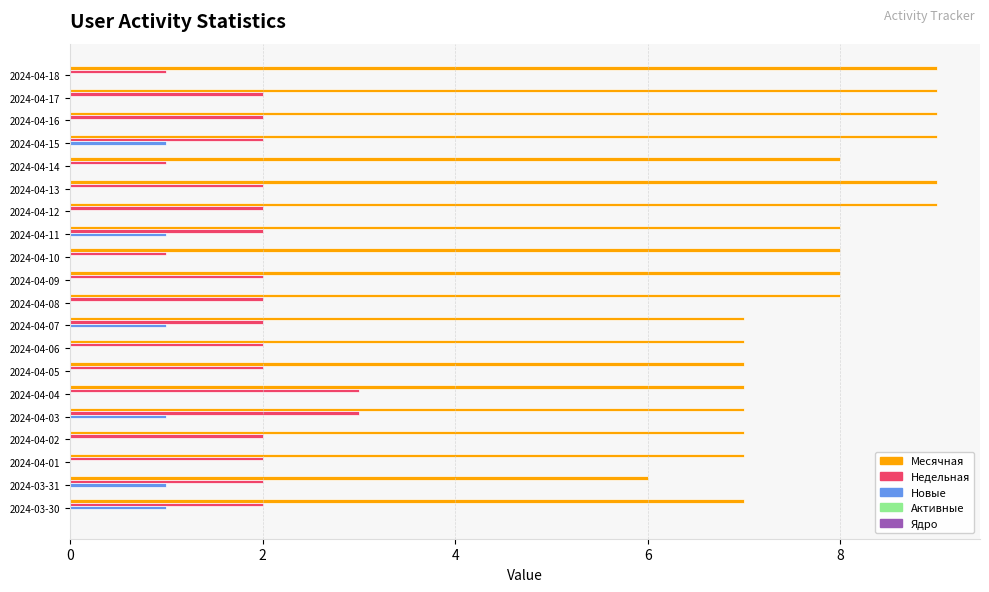

What is the total value across all series at 2024-04-17?

11